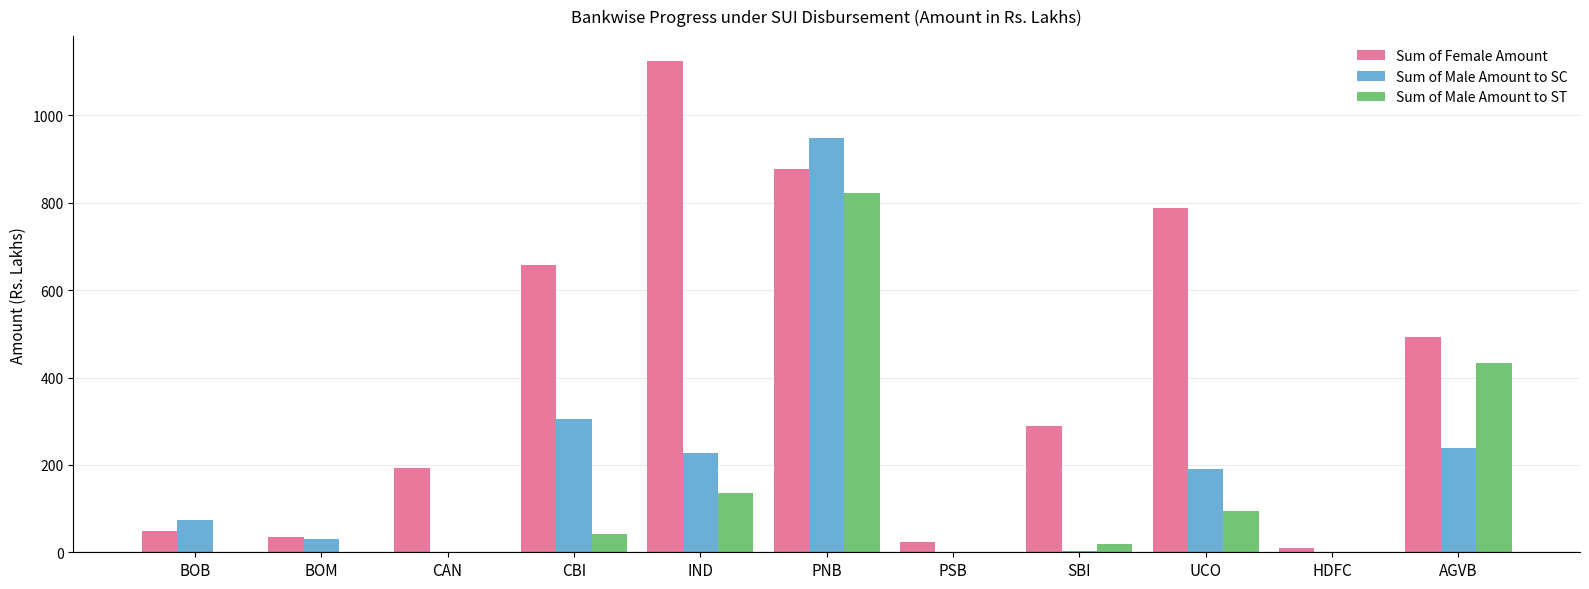

How many data points does each series have?

11